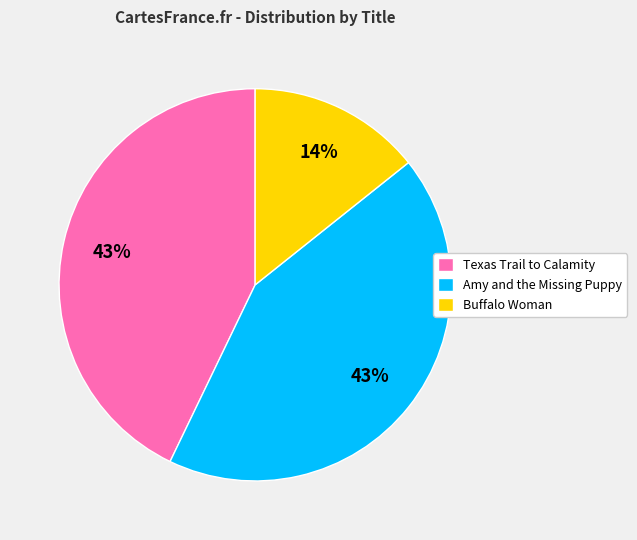

Do Texas Trail to Calamity and Amy and the Missing Puppy together represent more than half of the pie?

Yes